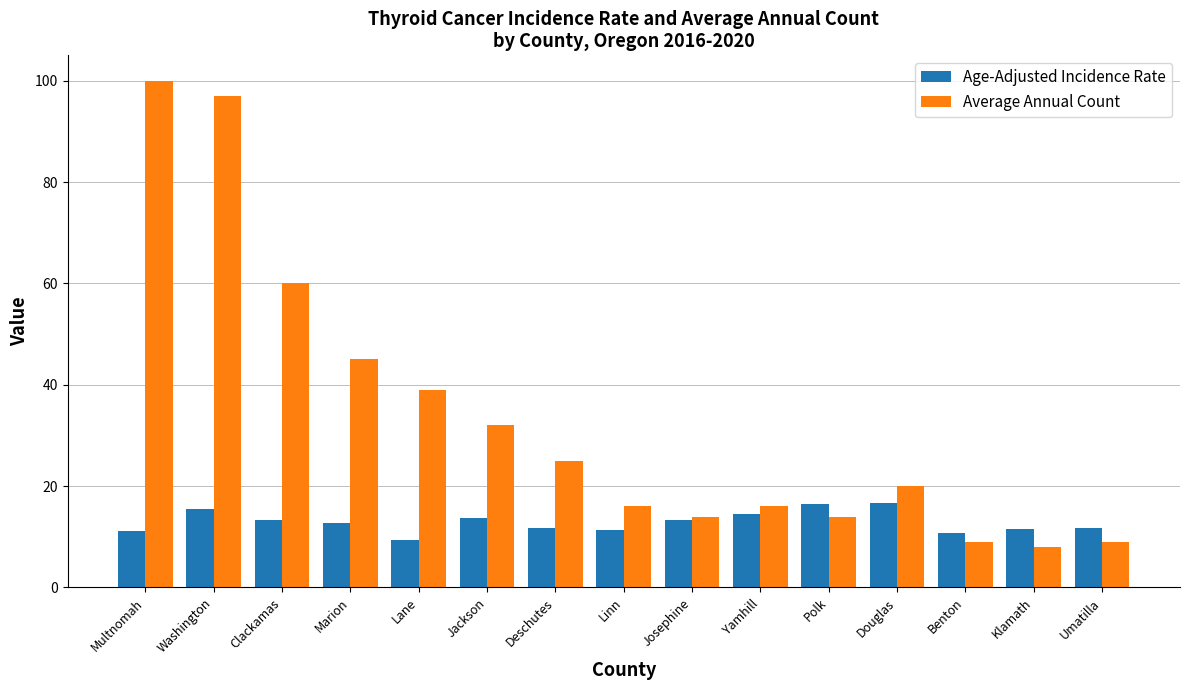

What is the difference between the maximum and minimum values in the Age-Adjusted Incidence Rate series?

7.2